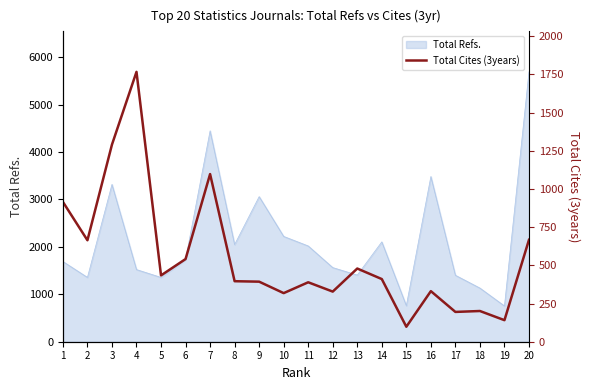

What is the value of the 12th point from the left?

328